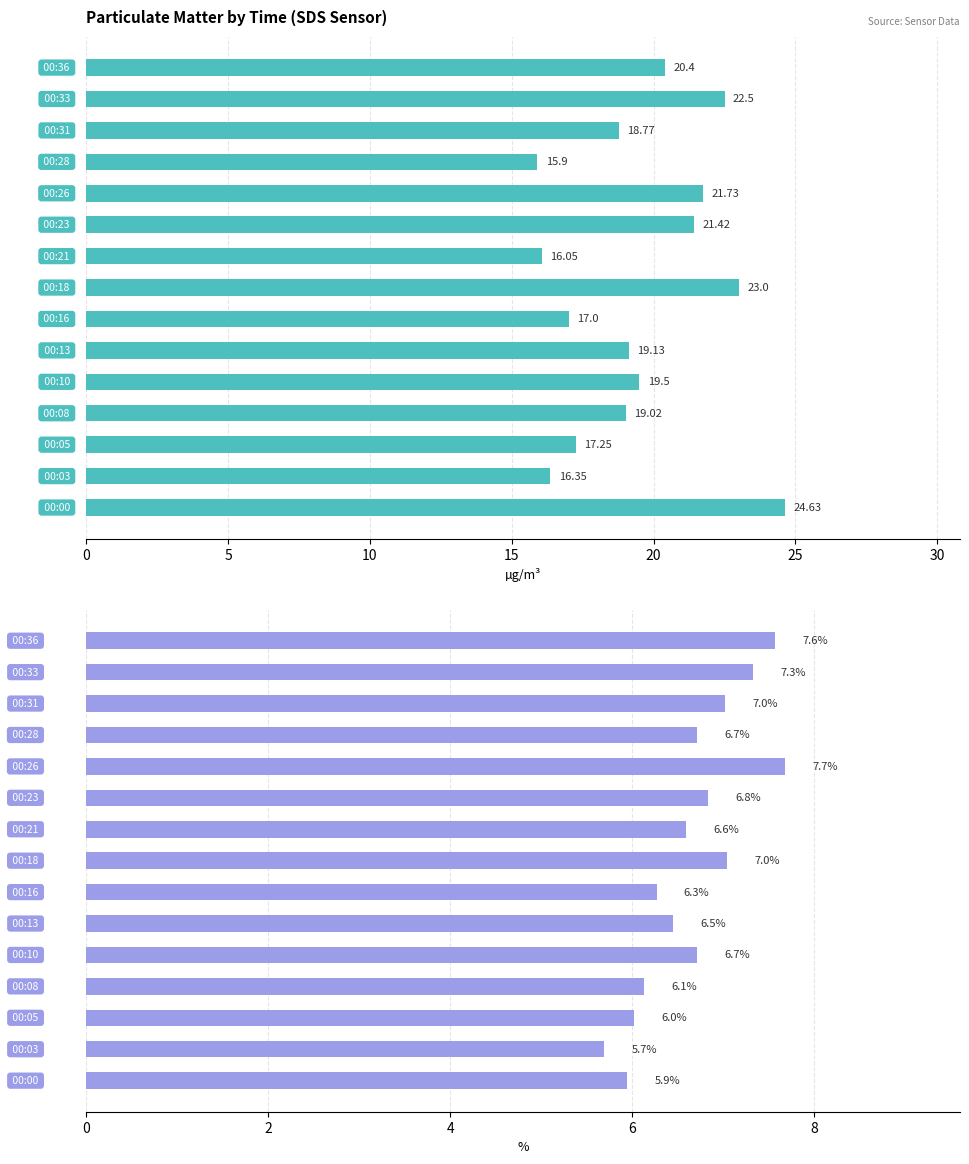

What is the sum of all SDS_P2 values?

100.0